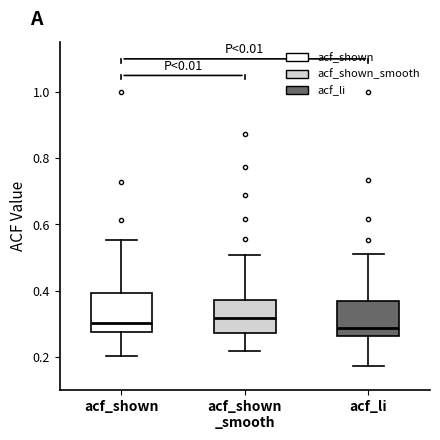

Reading left to right, read every box against the y-axis: the position of its median line, the range the box covers, and the ends of its whiskers. The values are not printed on the chart, so give them approximately, as read against the axis.

acf_shown: median 0.30, box 0.28 to 0.40, whiskers 0.20 to 0.56
acf_shown _smooth: median 0.32, box 0.28 to 0.38, whiskers 0.22 to 0.50
acf_li: median 0.28, box 0.26 to 0.36, whiskers 0.18 to 0.52